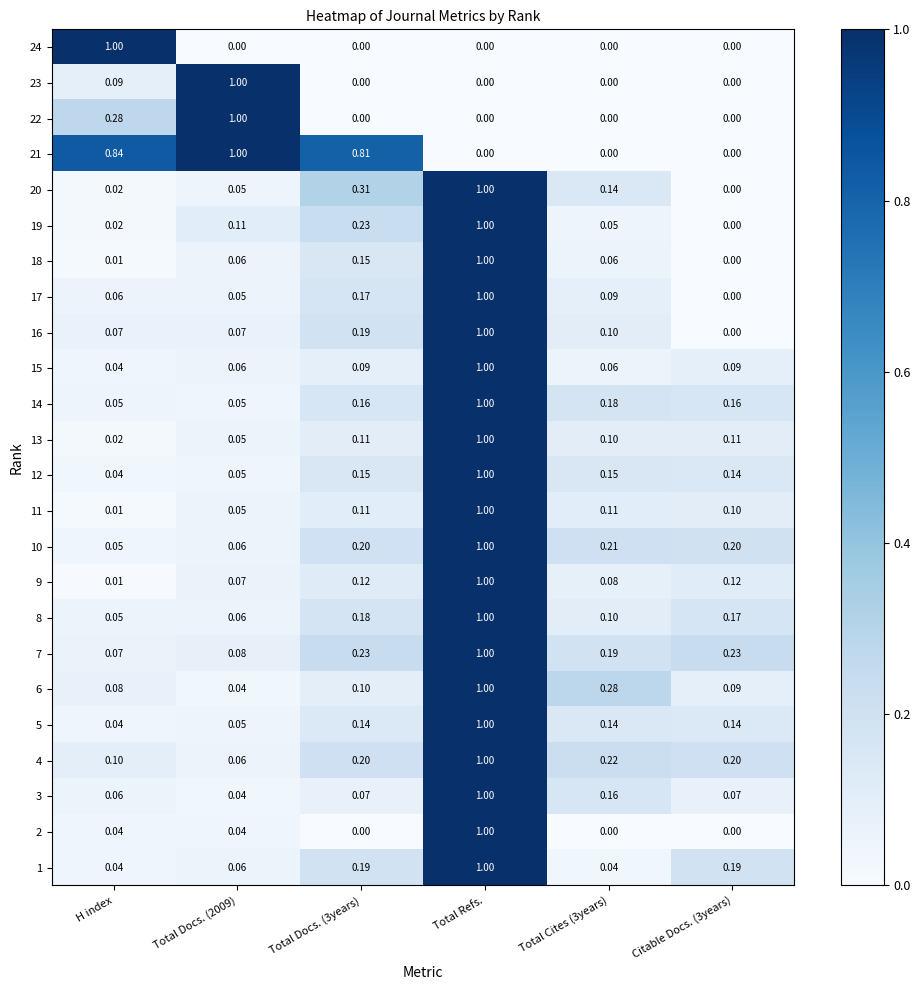

At which category is the sum across all series the highest?

Total Refs.